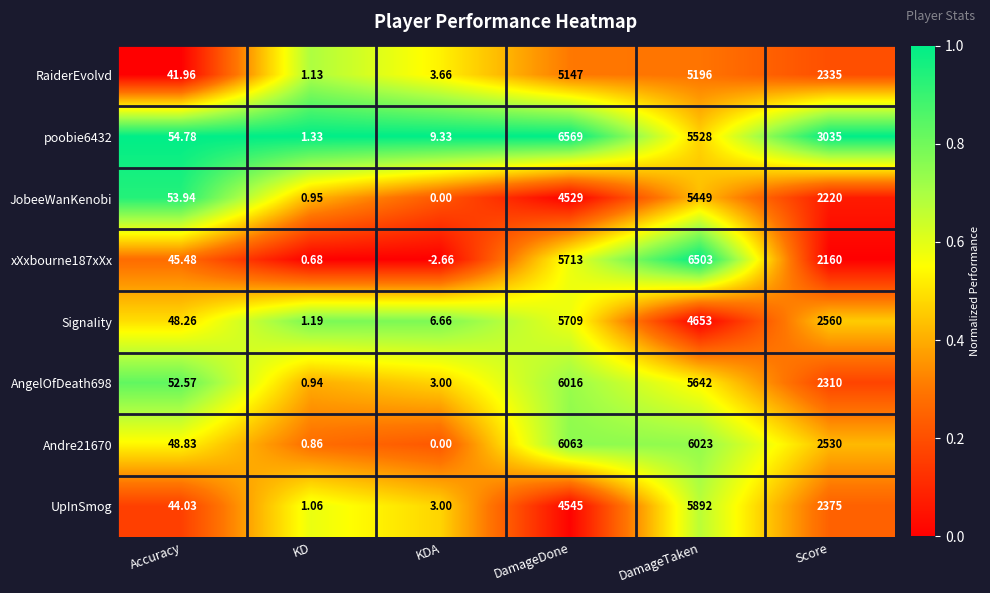

At how many categories does at least one series exceed 0?

6